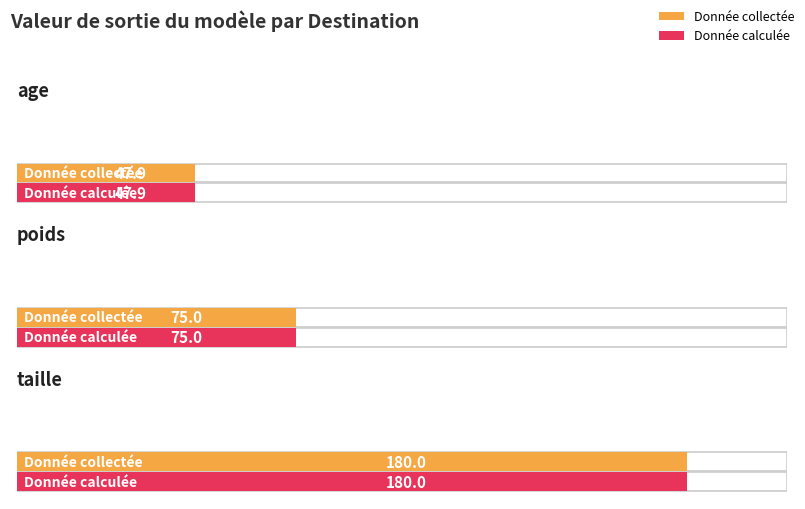

What is the label of the 2nd bar from the left?

poids